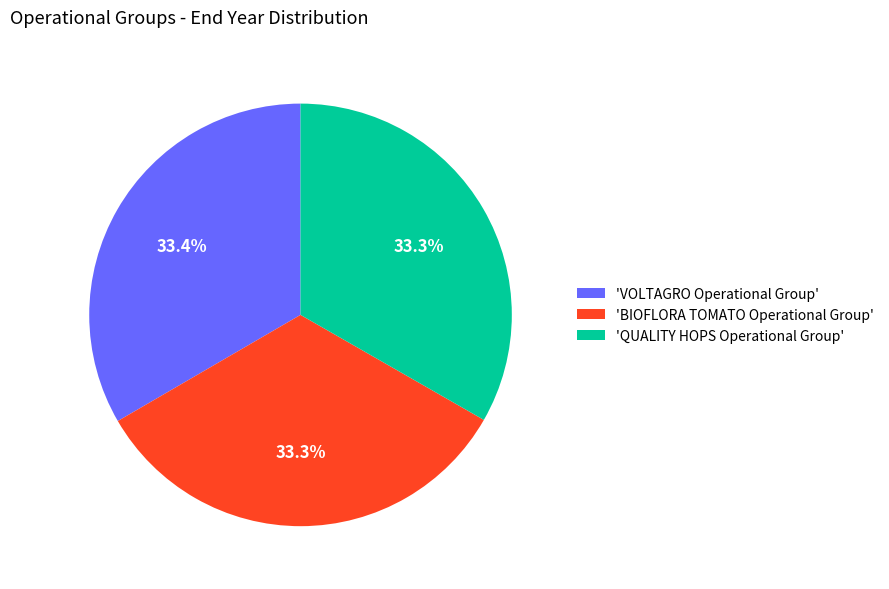

Is there any slice that represents more than half of the pie?

No